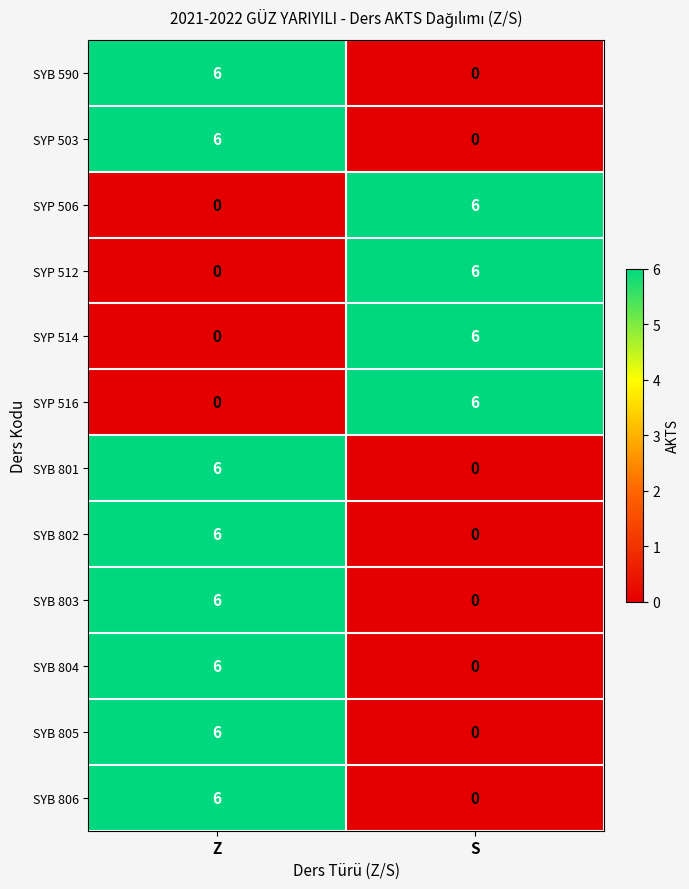

What is the difference between the SYB 590 values at Z and S?

6